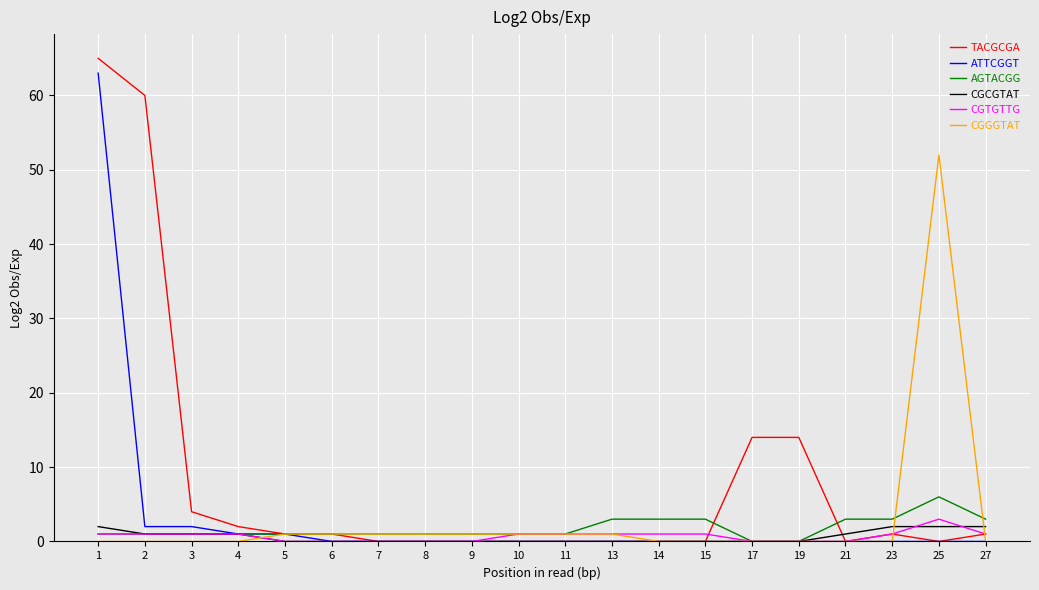

Which series has the largest total across all categories?

TACGCGA